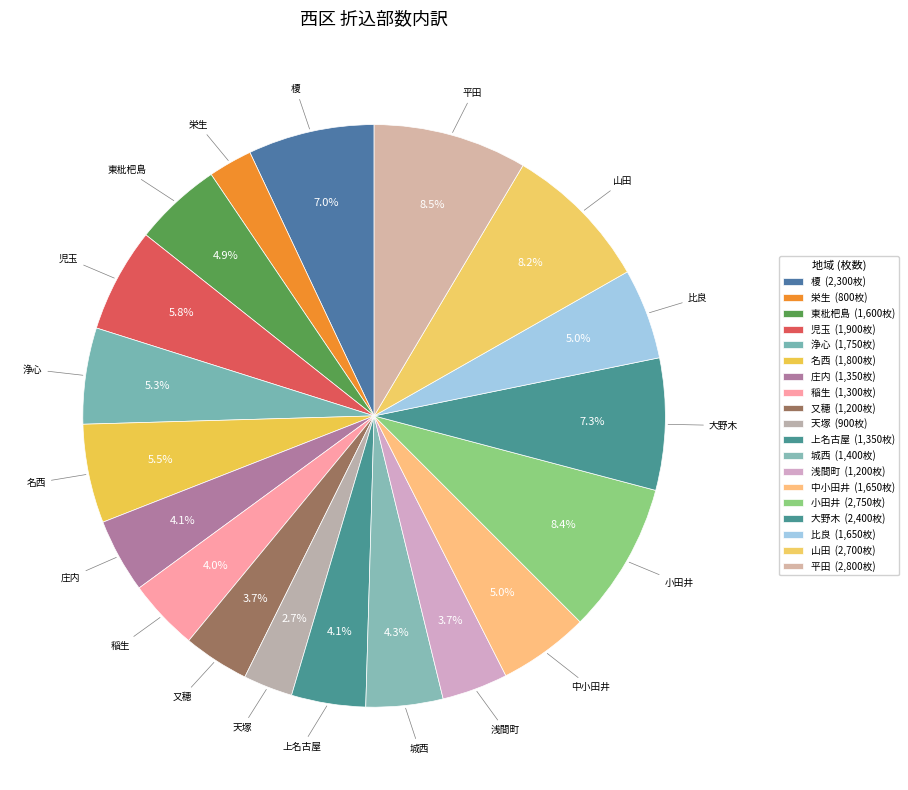

True or false: 又穂 accounts for 9% of the total.

False